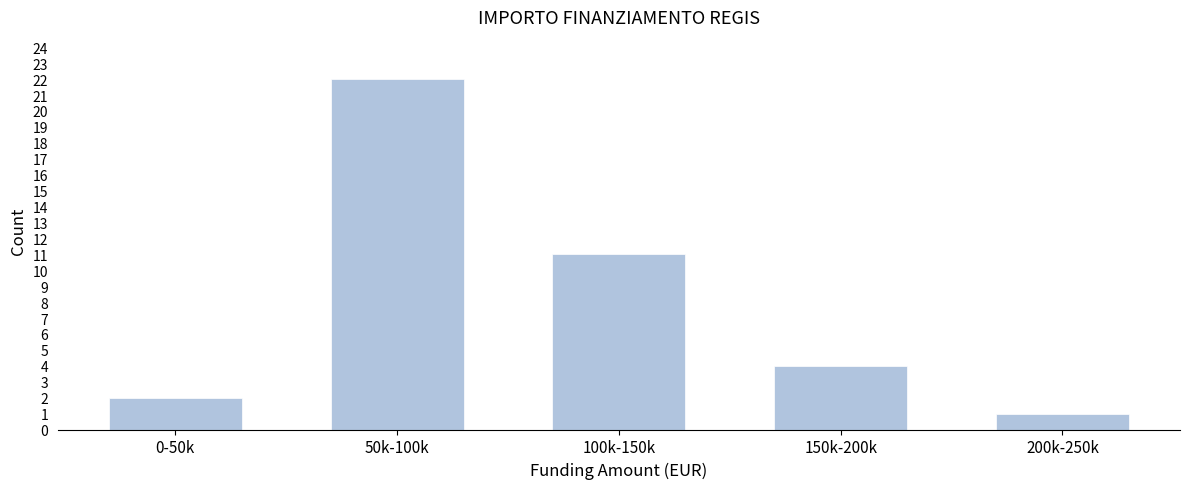

Reading left to right, list all the values displayed in this chart.

0-50k=2	50k-100k=22	100k-150k=11	150k-200k=4	200k-250k=1